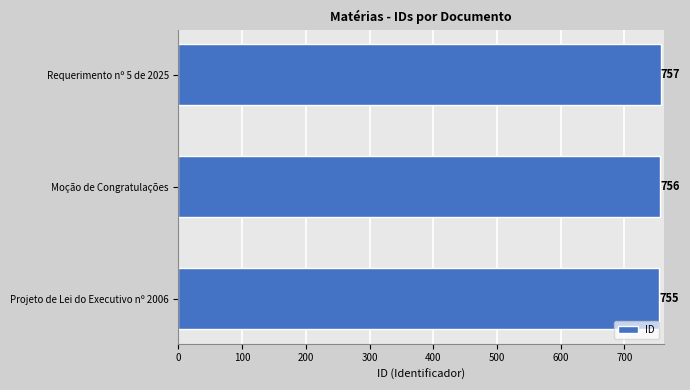

How many distinct data groups are displayed?

1